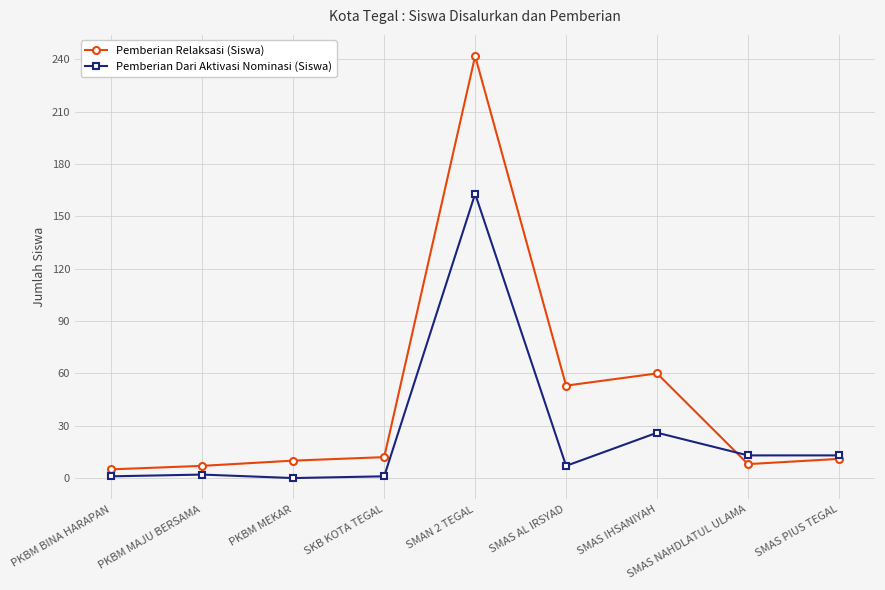

Between PKBM BINA HARAPAN and SMAS AL IRSYAD, which series saw the biggest shift?

Pemberian Relaksasi (Siswa)